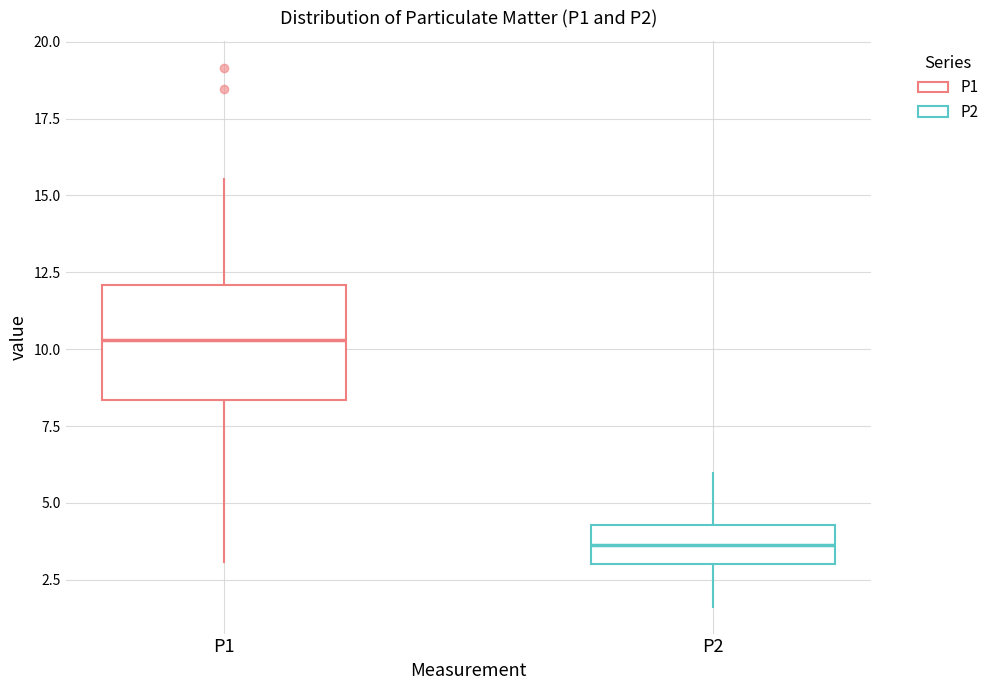

Which box's median line is the highest?

P1